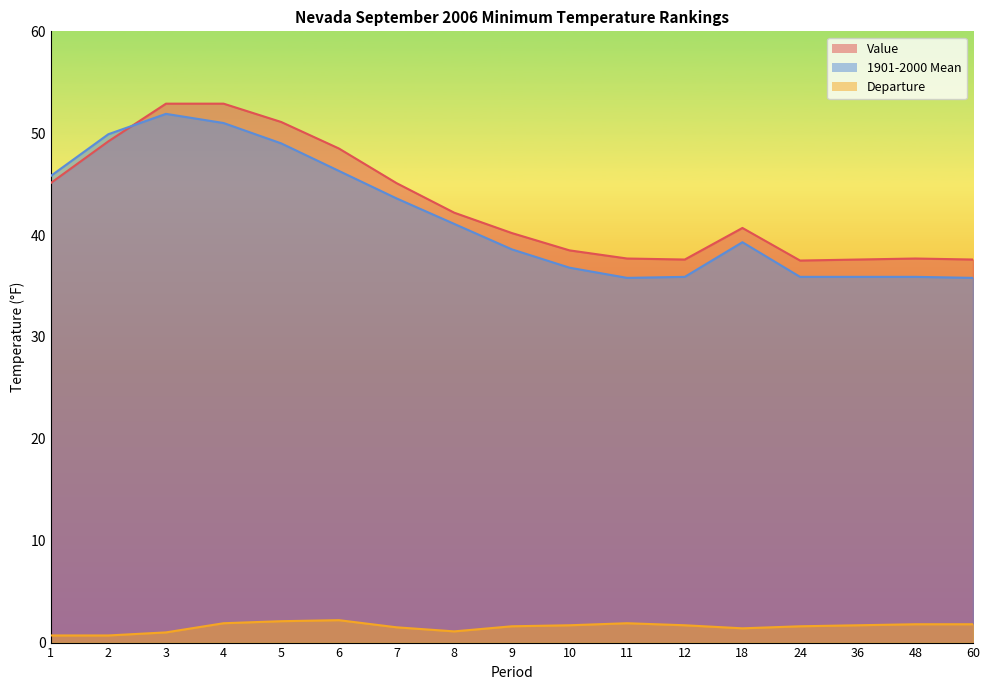

The Departure series shows 0.3 at 1. True or false?

False